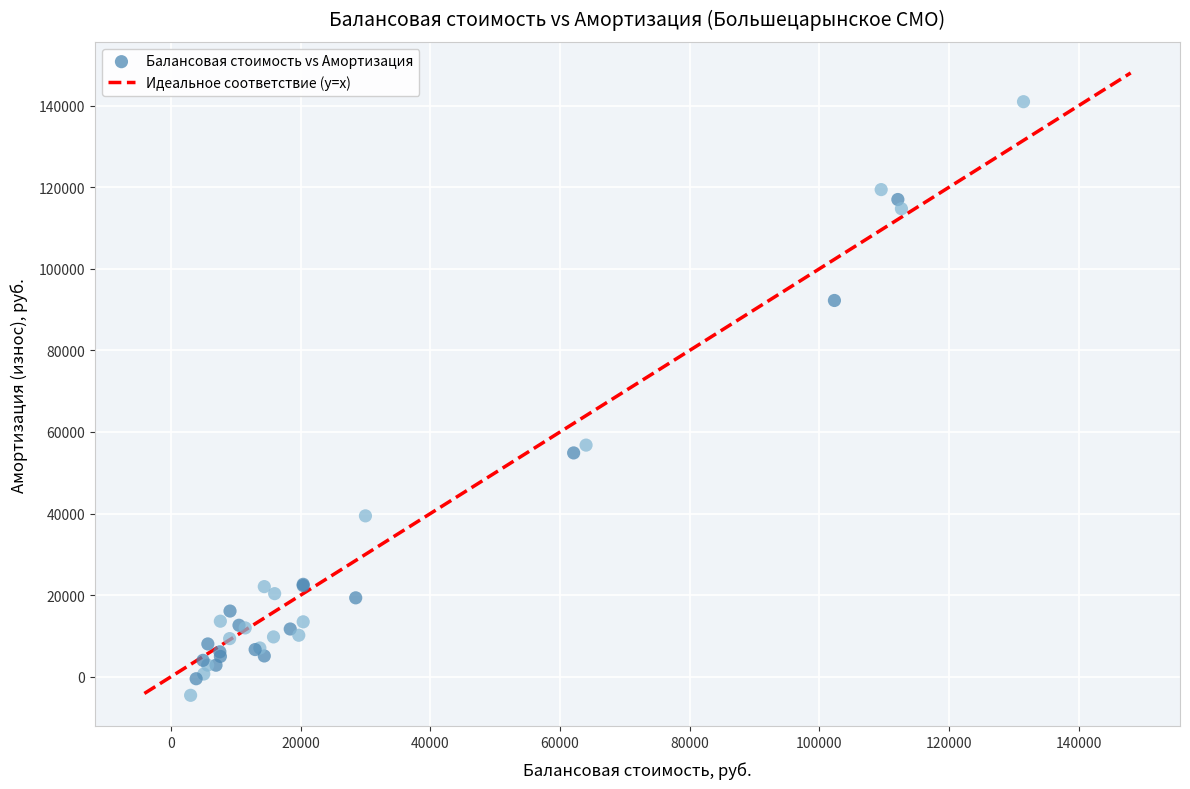

What Y value in the scatter plot is closest to 68205?

56783.6